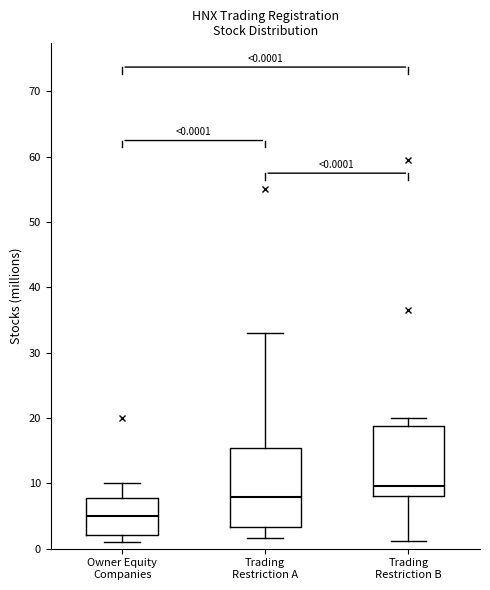

Which box's median line is the highest?

Trading Restriction B